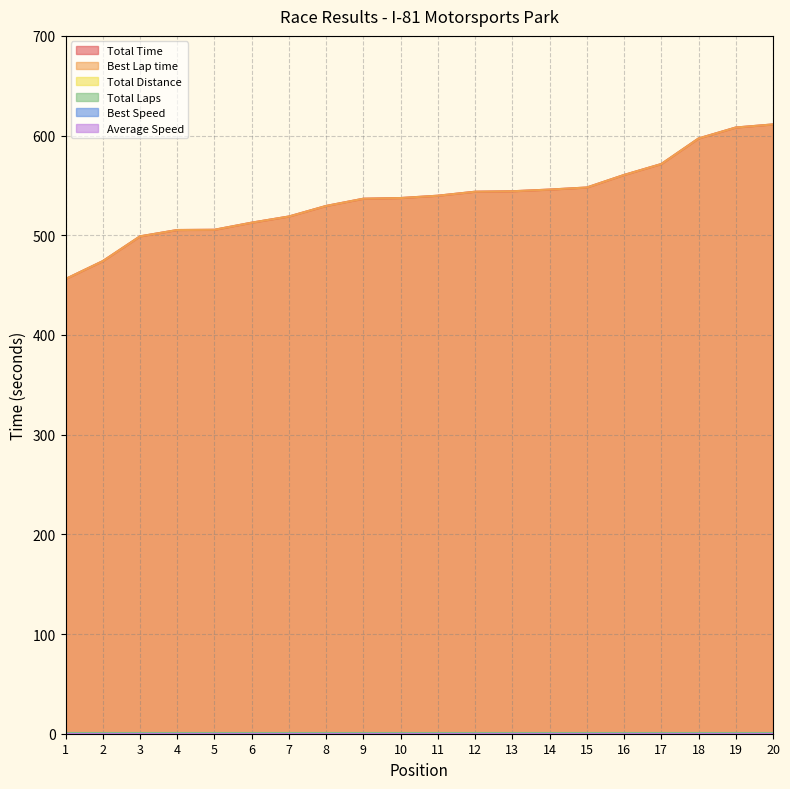

What are all the series names shown in the legend?

Total Time, Best Lap time, Total Distance, Total Laps, Best Speed, Average Speed